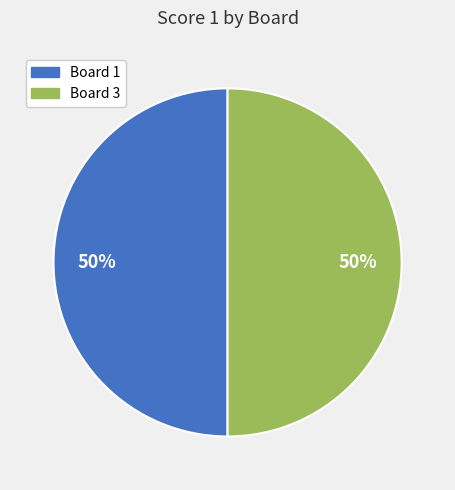

Combined, do Board 3 and Board 1 account for over 50%?

Yes